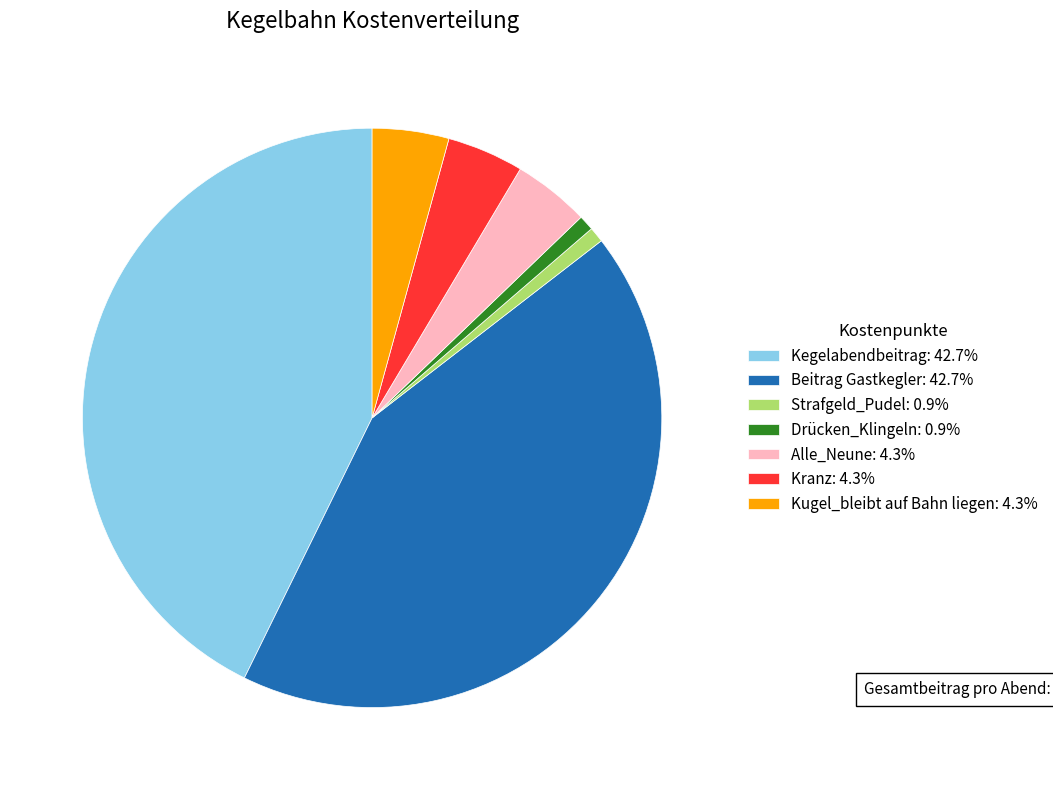

Do Strafgeld_Pudel: 0.9% and Kranz: 4.3% together represent more than half of the pie?

No